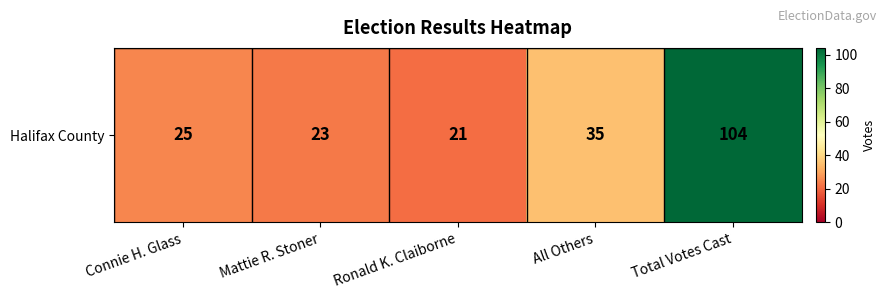

Reading right to left, transcribe all the data shown in this chart.

Total Votes Cast=104	All Others=35	Ronald K. Claiborne=21	Mattie R. Stoner=23	Connie H. Glass=25